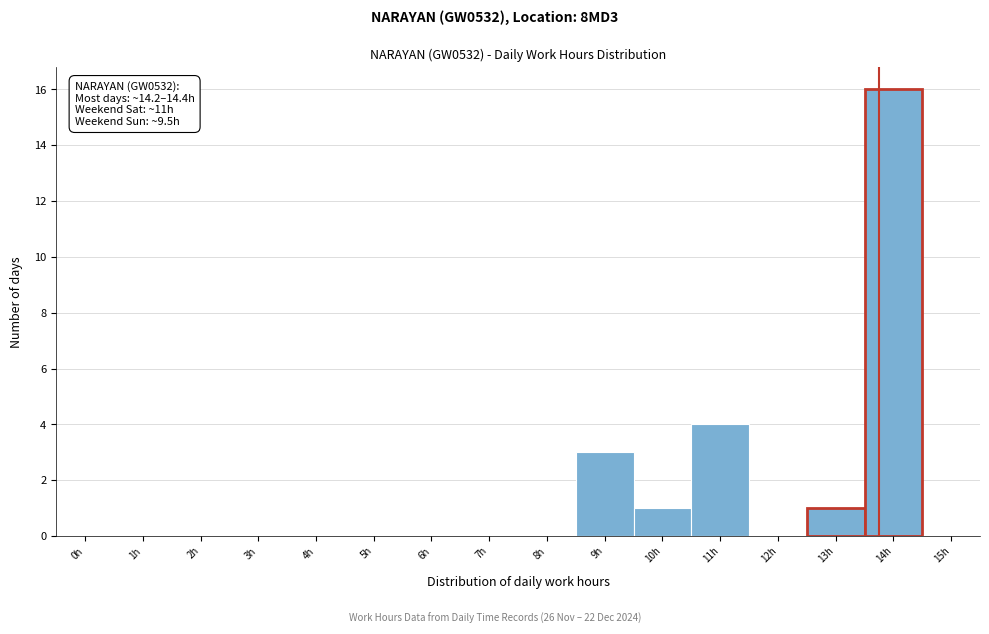

Reading left to right, transcribe all the data shown in this chart.

0h=0	1h=0	2h=0	3h=0	4h=0	5h=0	6h=0	7h=0	8h=0	9h=3	10h=1	11h=4	12h=0	13h=1	14h=16	15h=0